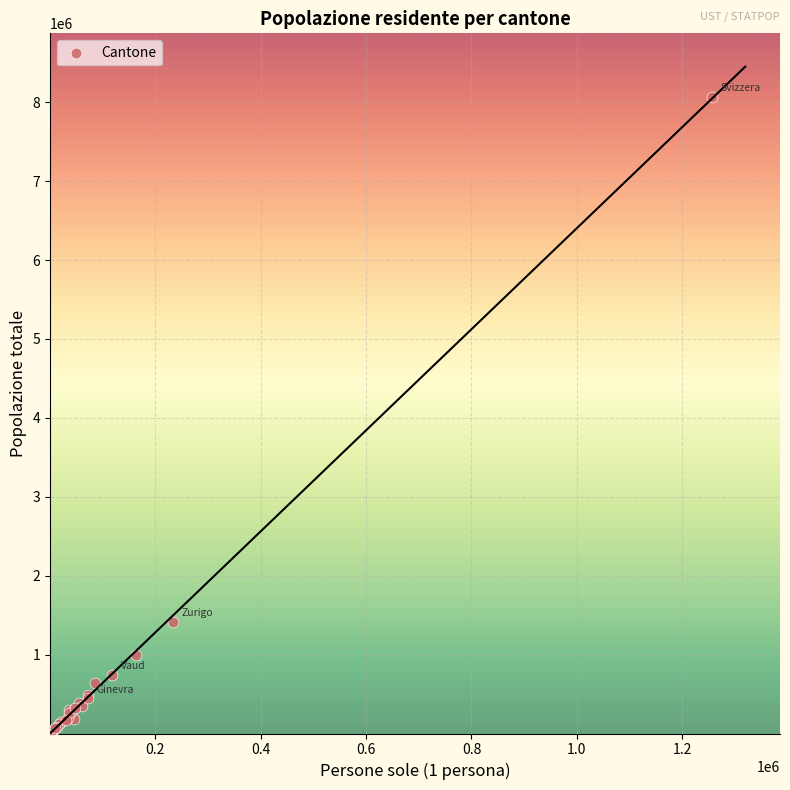

What Y value in the scatter plot is closest to 4041071?

1417607